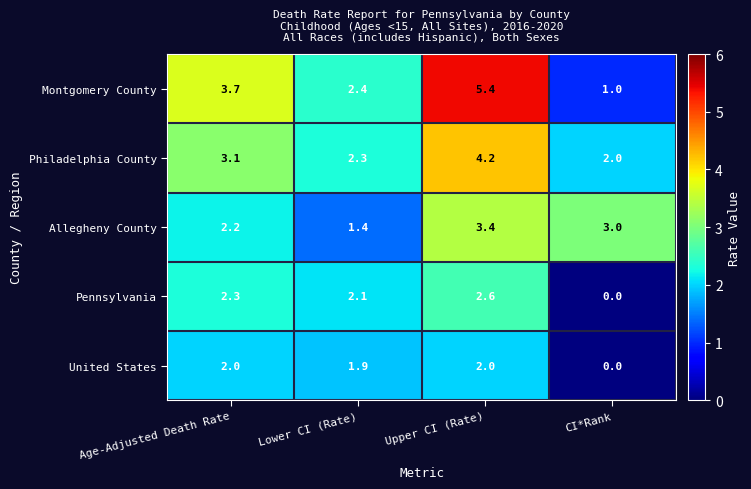

At which category is the sum across all series the highest?

Upper CI (Rate)